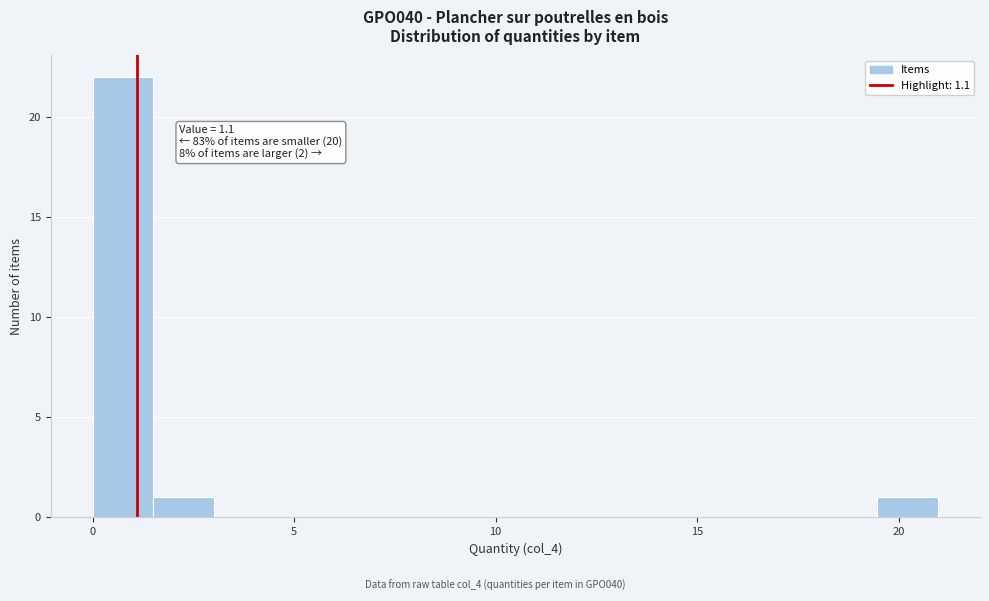

Around what value on the x-axis is the tallest bar? Give the approximate position of its centre, as read against the axis.

1.0